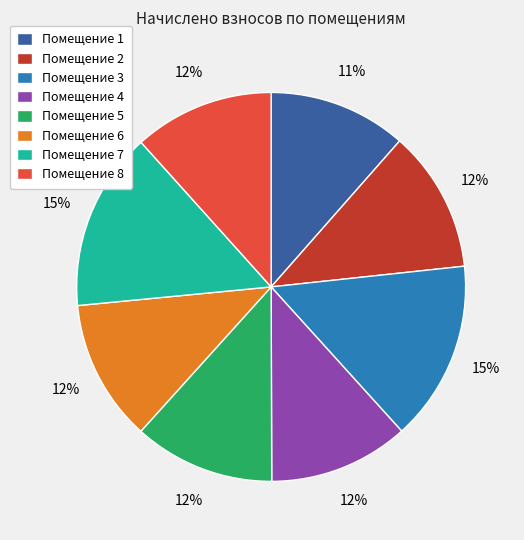

Combined, do Помещение 8 and Помещение 6 account for over 50%?

No